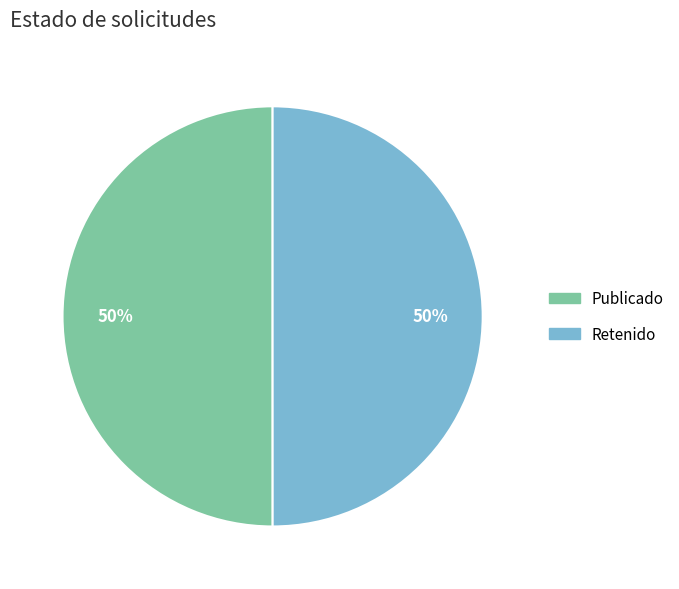

To the nearest percent, what is the average slice percentage?

50%